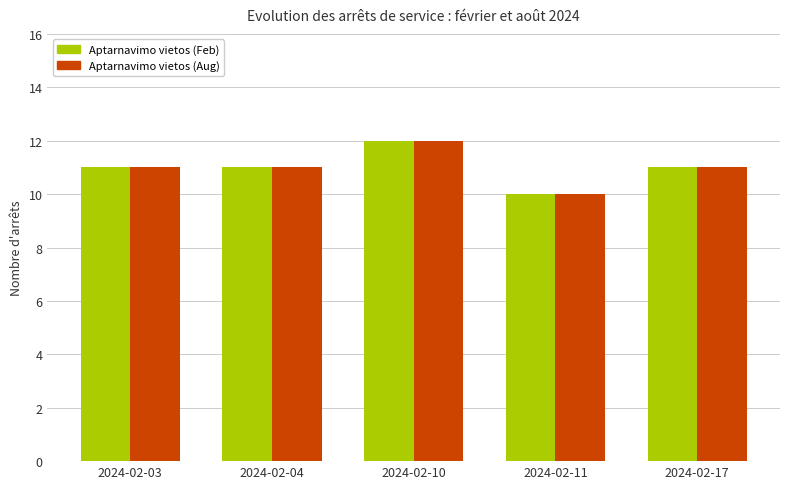

Does the chart contain stacked bars?

No